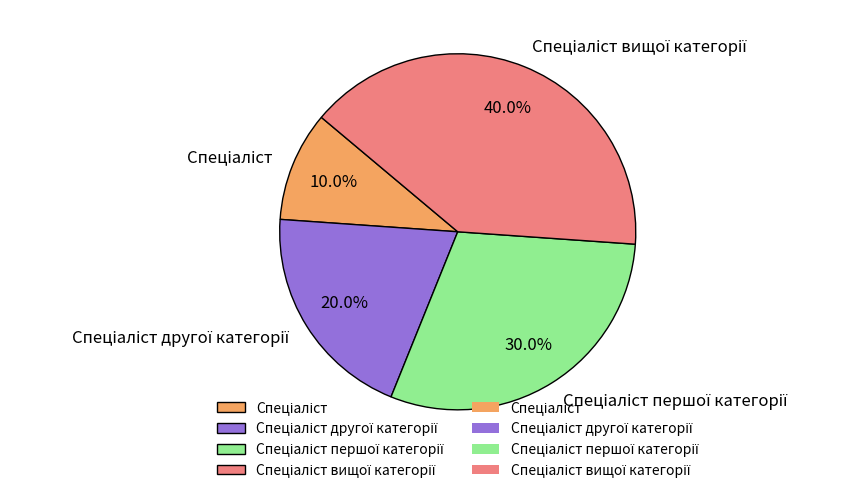

Is there a majority slice in this chart?

No